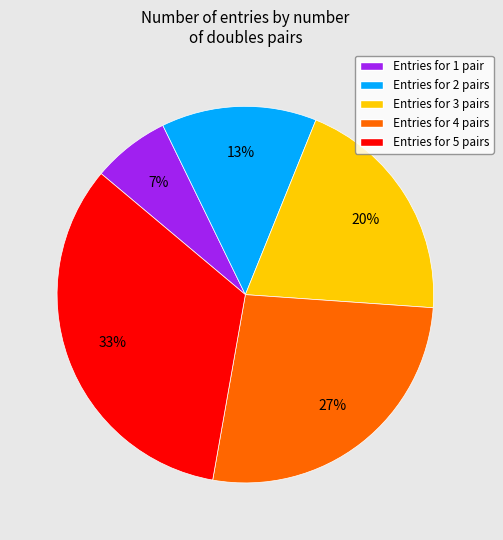

Does any single category account for the majority?

No